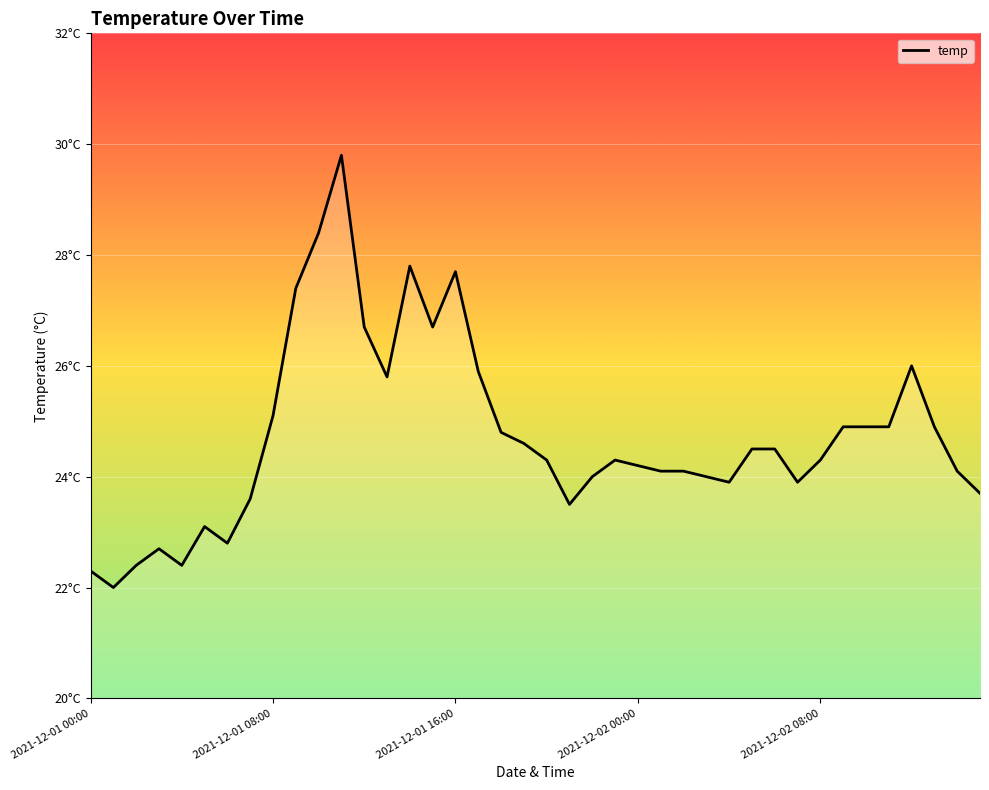

List the labels in order of value, smallest first.

2021-12-01 01:00, 2021-12-01 00:00, 2021-12-01 02:00, 2021-12-01 04:00, 2021-12-01 03:00, 2021-12-01 06:00, 2021-12-01 05:00, 2021-12-01 21:00, 2021-12-01 07:00, 2021-12-02 15:00, 2021-12-02 04:00, 2021-12-02 07:00, 2021-12-01 22:00, 2021-12-02 03:00, 2021-12-02 01:00, 2021-12-02 02:00, 2021-12-02 14:00, 2021-12-02 00:00, 2021-12-01 20:00, 2021-12-01 23:00, 2021-12-02 08:00, 2021-12-02 05:00, 2021-12-02 06:00, 2021-12-01 19:00, 2021-12-01 18:00, 2021-12-02 09:00, 2021-12-02 10:00, 2021-12-02 11:00, 2021-12-02 13:00, 2021-12-01 08:00, 2021-12-01 13:00, 2021-12-01 17:00, 2021-12-02 12:00, 2021-12-01 12:00, 2021-12-01 15:00, 2021-12-01 09:00, 2021-12-01 16:00, 2021-12-01 14:00, 2021-12-01 10:00, 2021-12-01 11:00